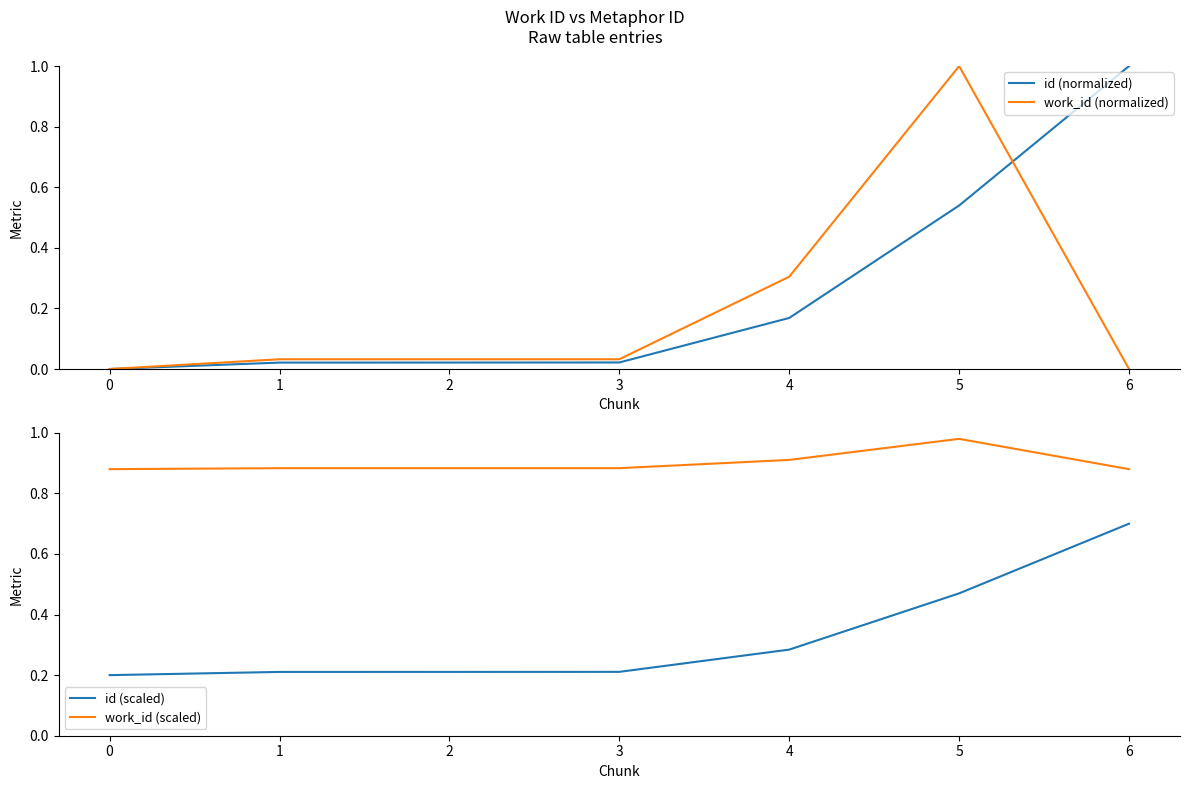

Is this an area chart (filled region under the line)?

No